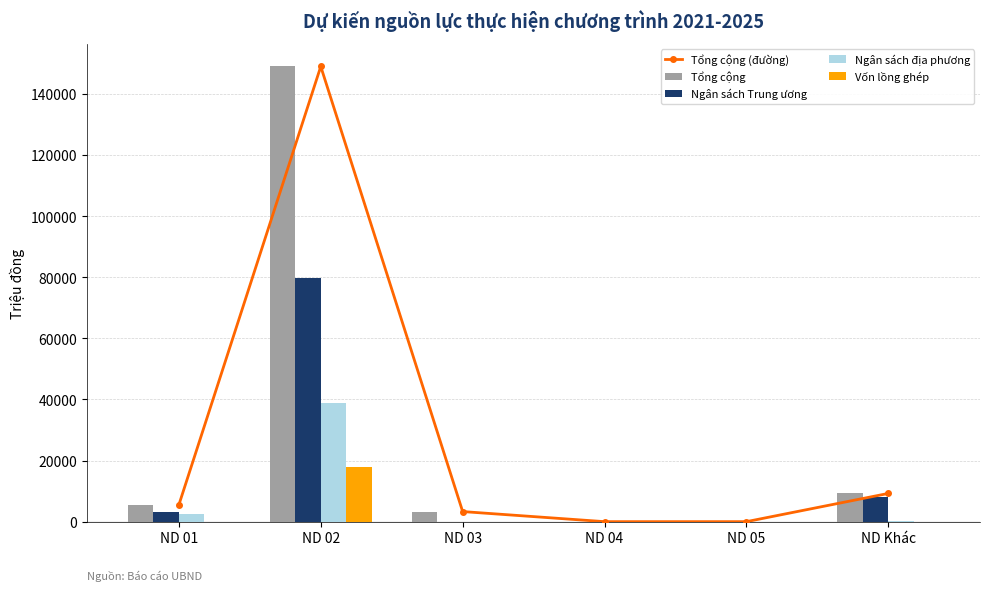

Reading left to right, transcribe all the data shown in this chart.

Tổng cộng (đường): 5500	148980	3300	0	0	9240
Tổng cộng: 5500	148980	3300	0	0	9240
Ngân sách Trung ương: 3000	79772	0	0	0	7960
Ngân sách địa phương: 2500	38936	0	0	0	280
Vốn lồng ghép: 0	18000	0	0	0	0